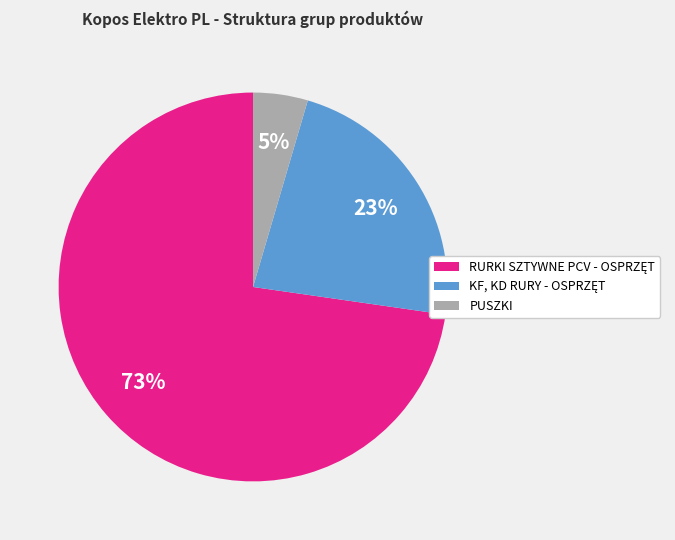

Which slice is the smallest?

PUSZKI